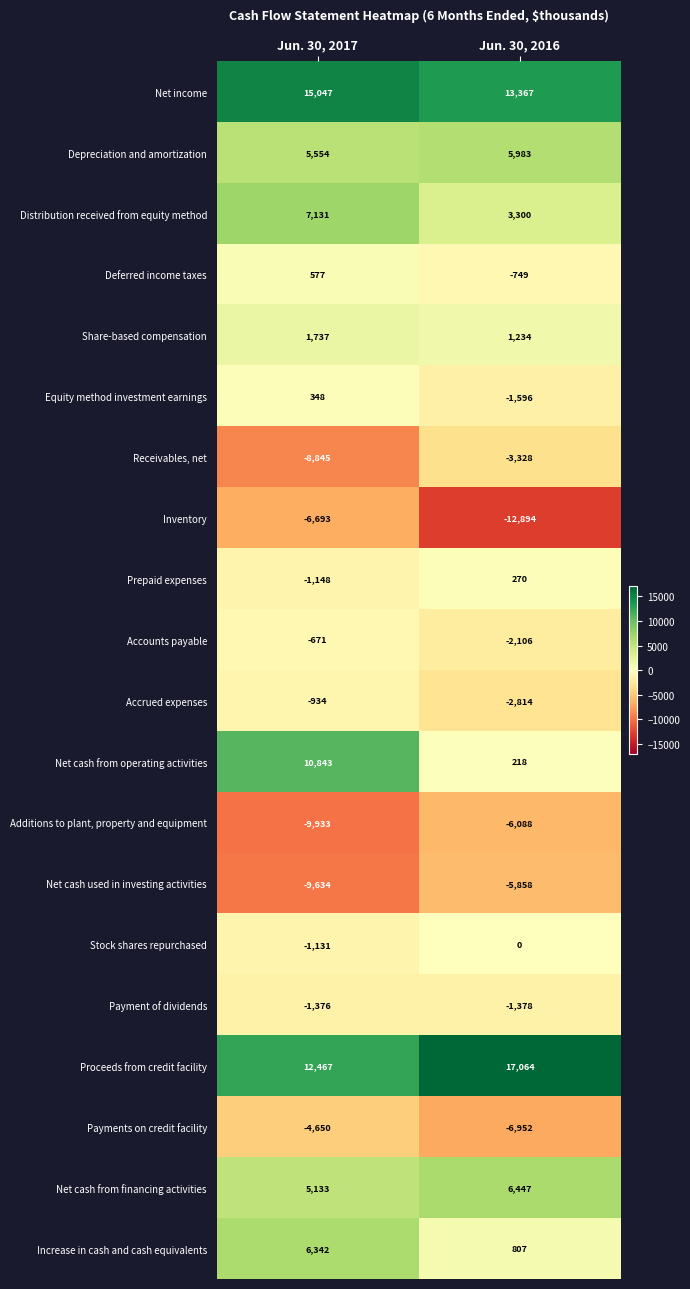

What is the sum of the Accounts payable values at Jun. 30, 2016 and Jun. 30, 2017?

-2777